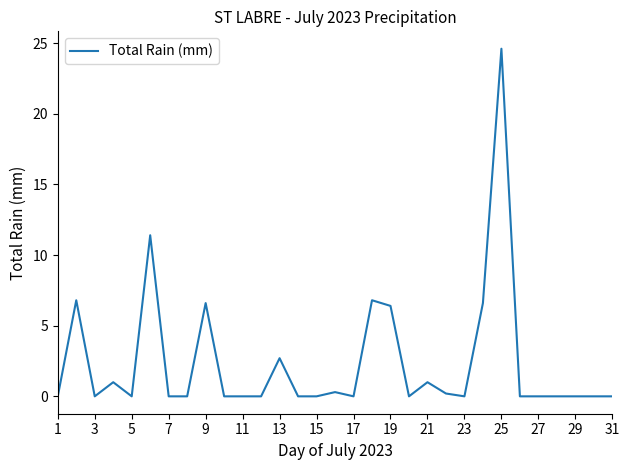

What is the maximum value shown in the chart?

24.6